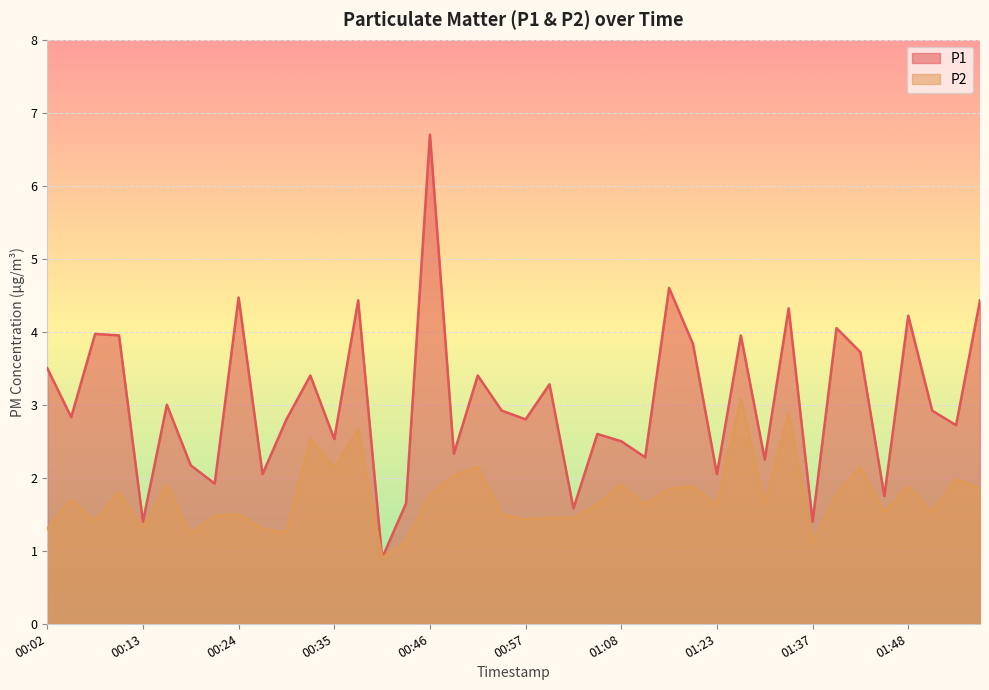

How many interior local valleys does the P1 series have?

15